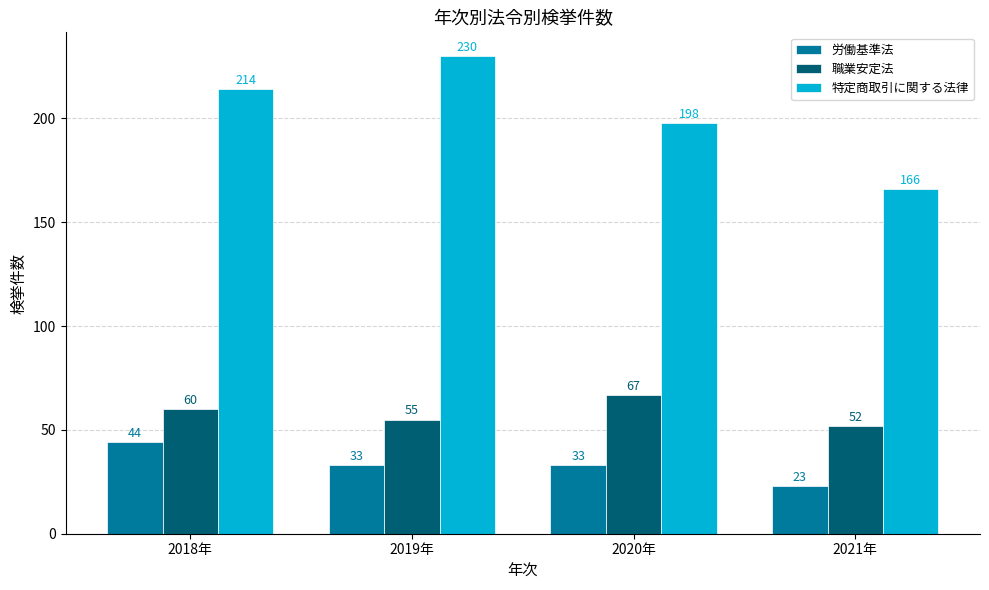

Which label corresponds to the largest value in the chart?

2019年